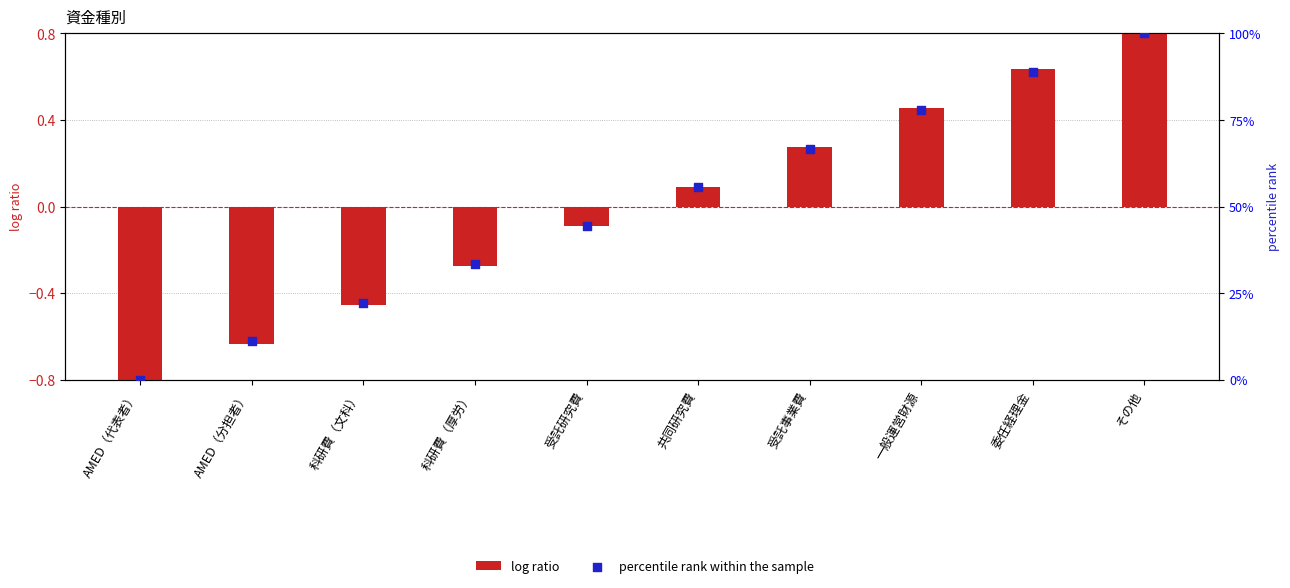

Which series has the widest spread of Y values?

percentile rank within the sample